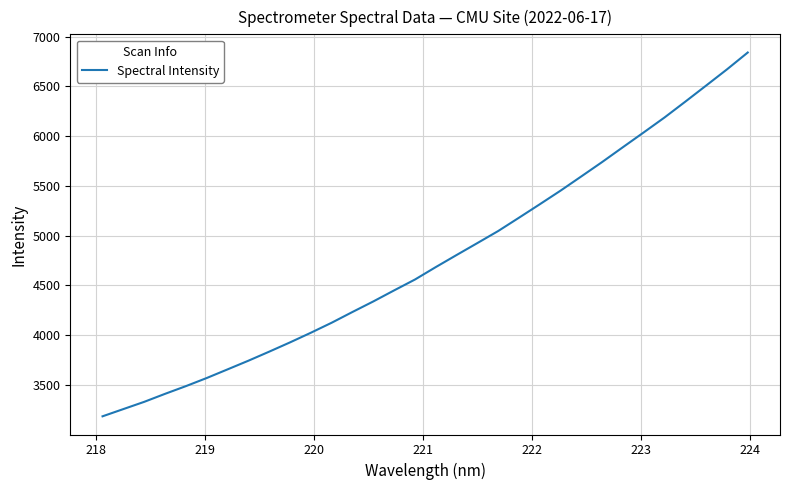

What is the difference between the maximum and minimum values?

3657.2